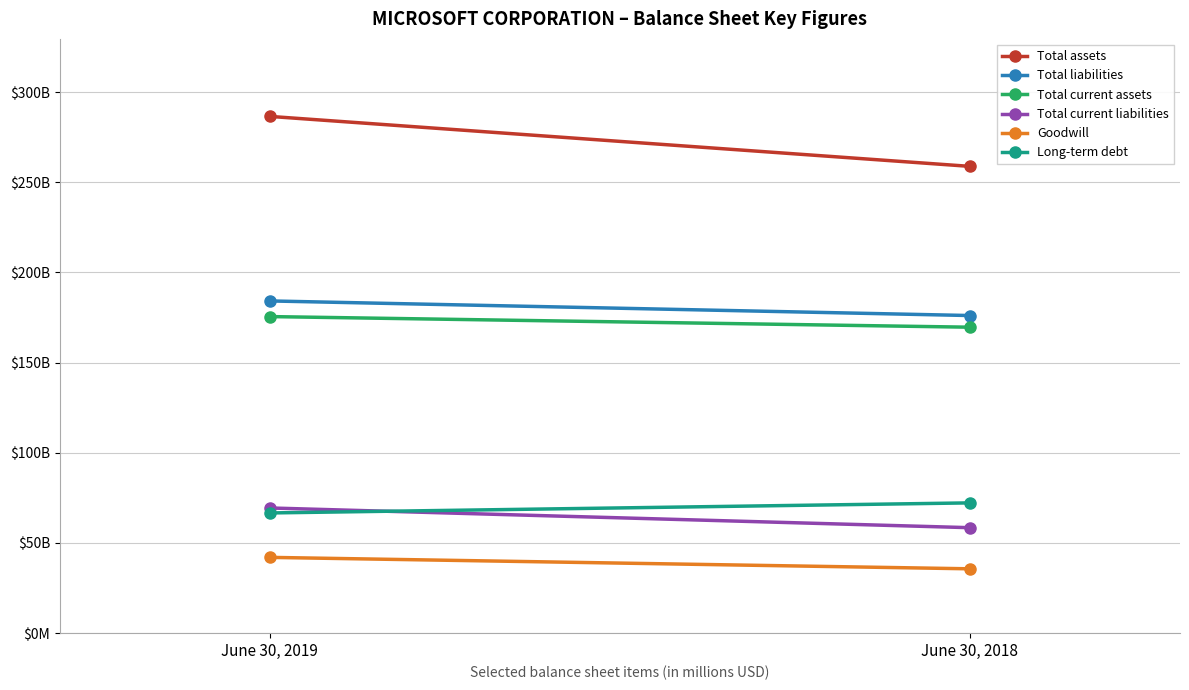

Is this an area chart (filled region under the line)?

No